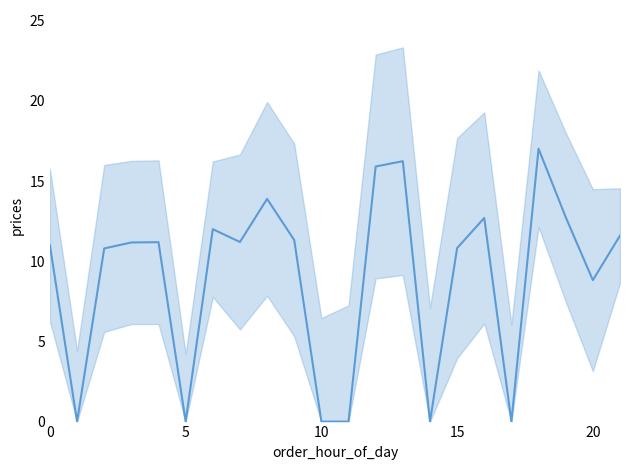

Reading left to right, what are all the values shown in this chart?

11.0	0.0	10.8	11.2	11.2	0.0	12.0	11.2	13.9	11.3	0.0	0.0	15.9	16.2	0.0	10.8	12.7	0.0	17.0	12.8	8.8	11.6